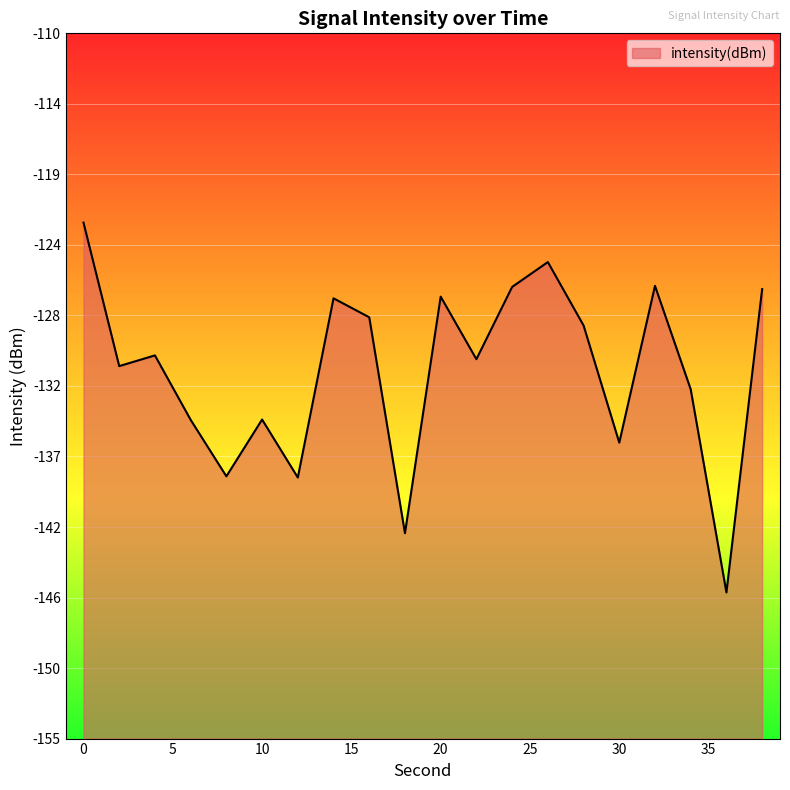

What is the greatest value displayed?

-122.1